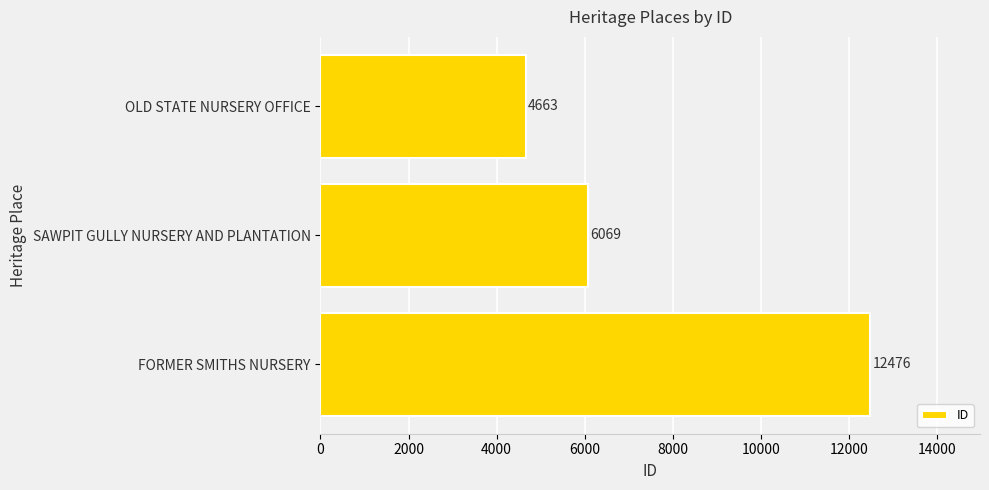

Does the chart contain stacked bars?

No